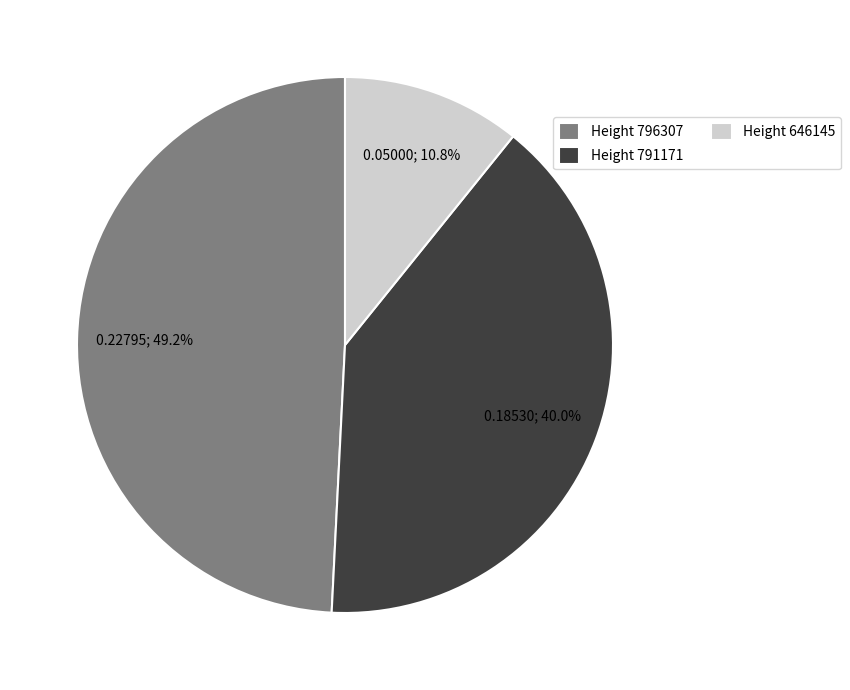

To the nearest percent, what is the difference between the largest and smallest slice percentages?

38%